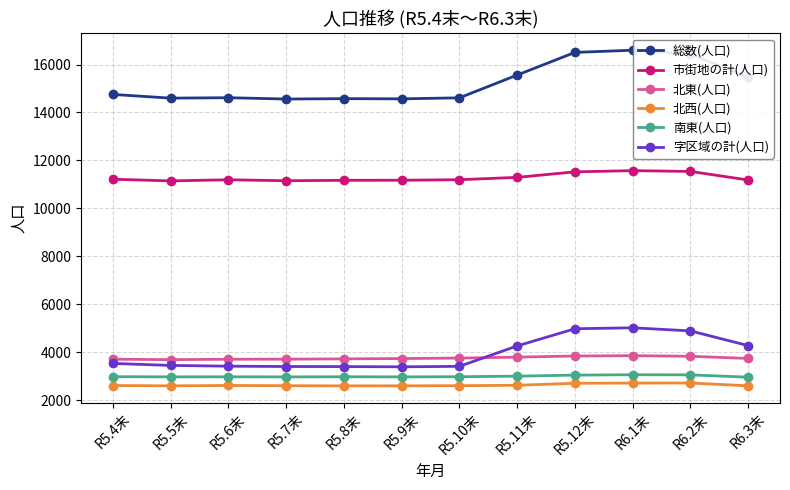

Rank the series by their maximum value, from highest to lowest.

総数(人口), 市街地の計(人口), 字区域の計(人口), 北東(人口), 南東(人口), 北西(人口)